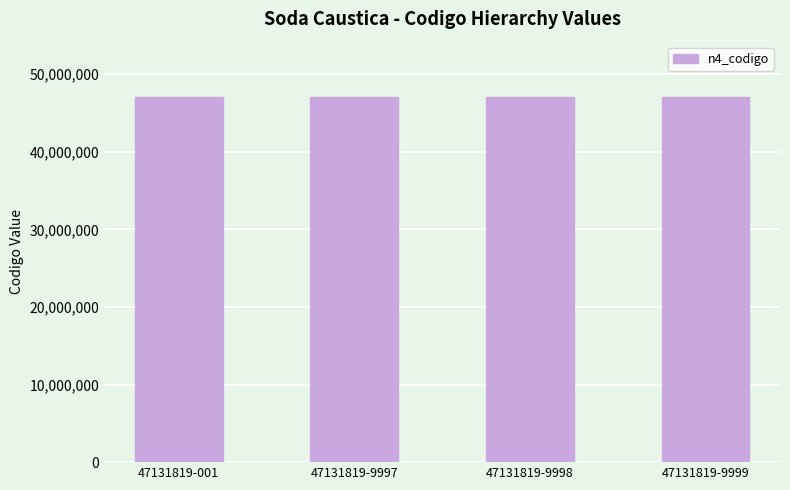

Are the bars grouped side by side (vs. stacked)?

Yes